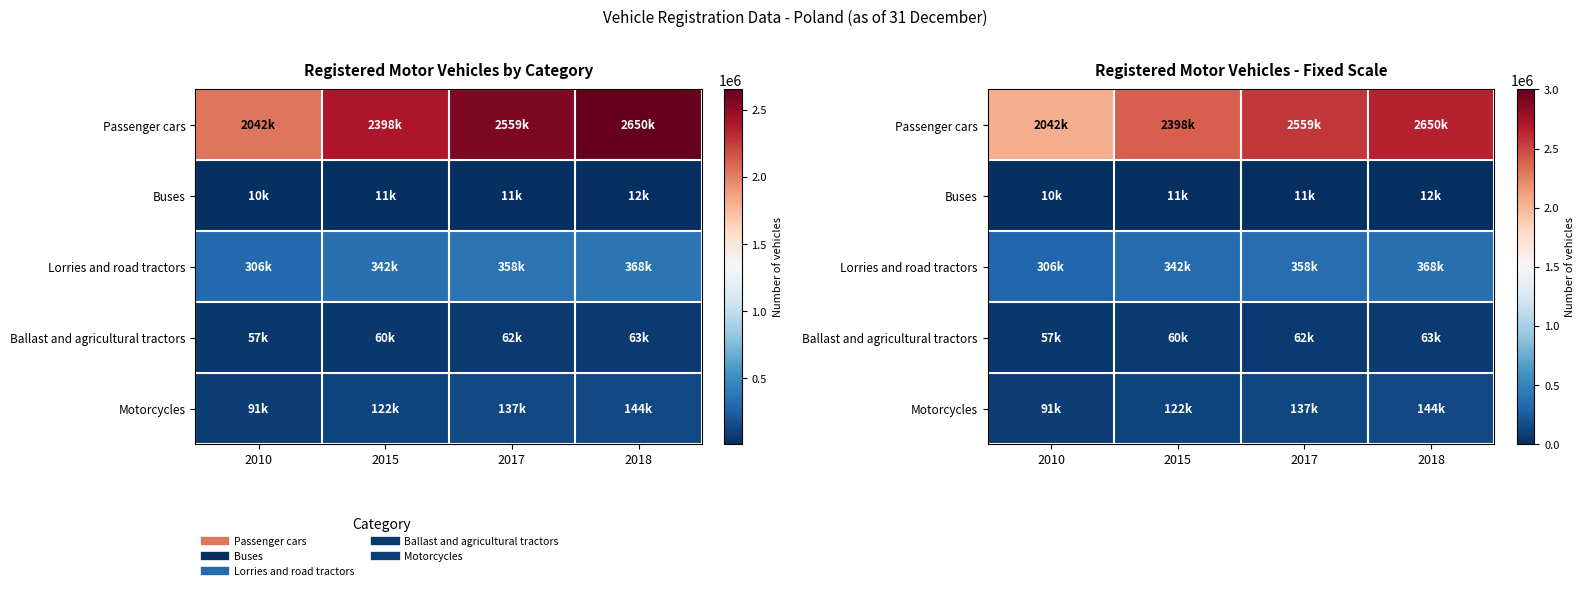

What is the maximum value for Motorcycles?

143731